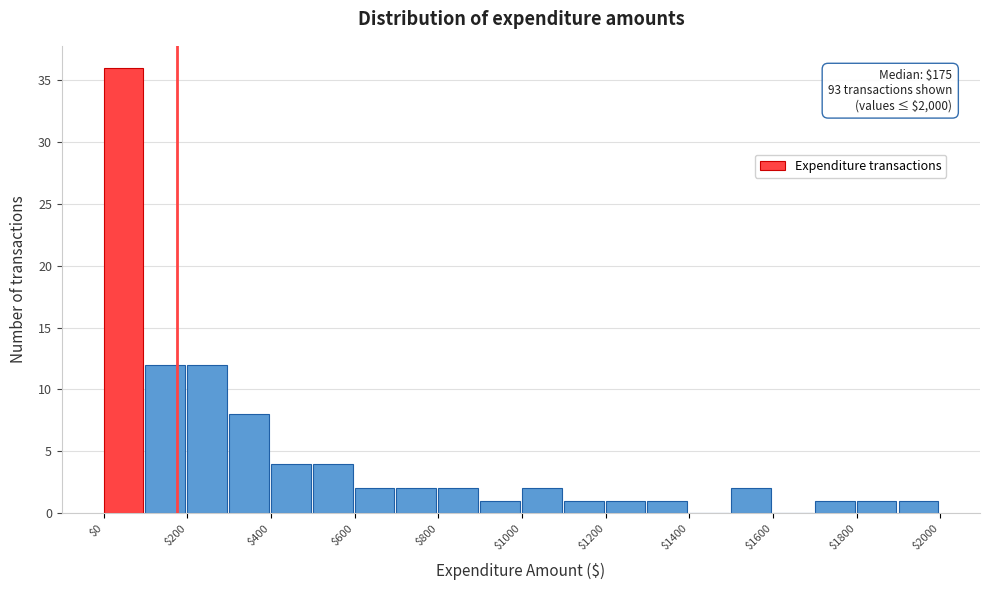

Which range on the x-axis has the tallest bar?

0 to 100